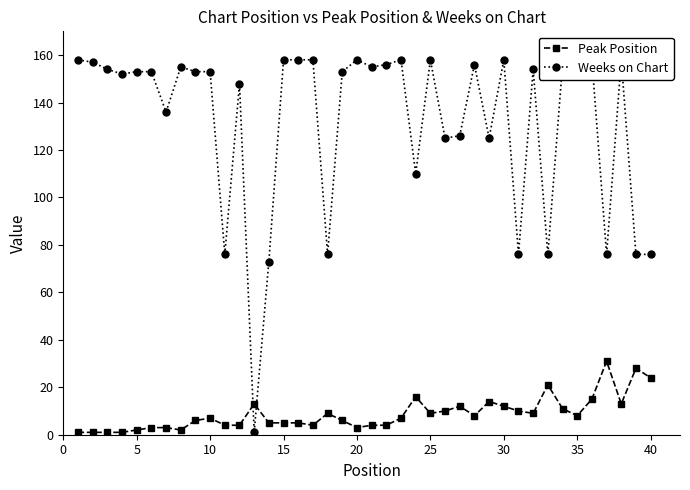

True or false: Peak Position has more than 2 interior local peaks.

True